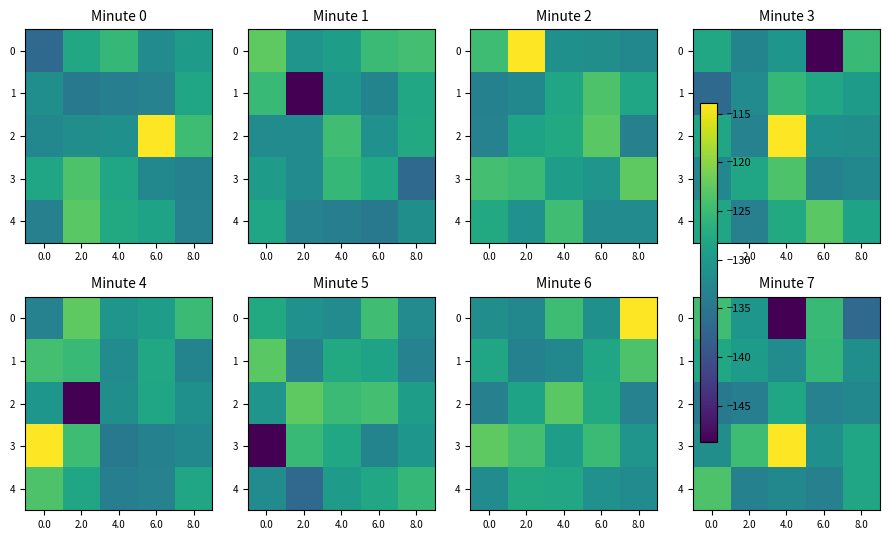

How many values in the 1 series exceed -129?

2